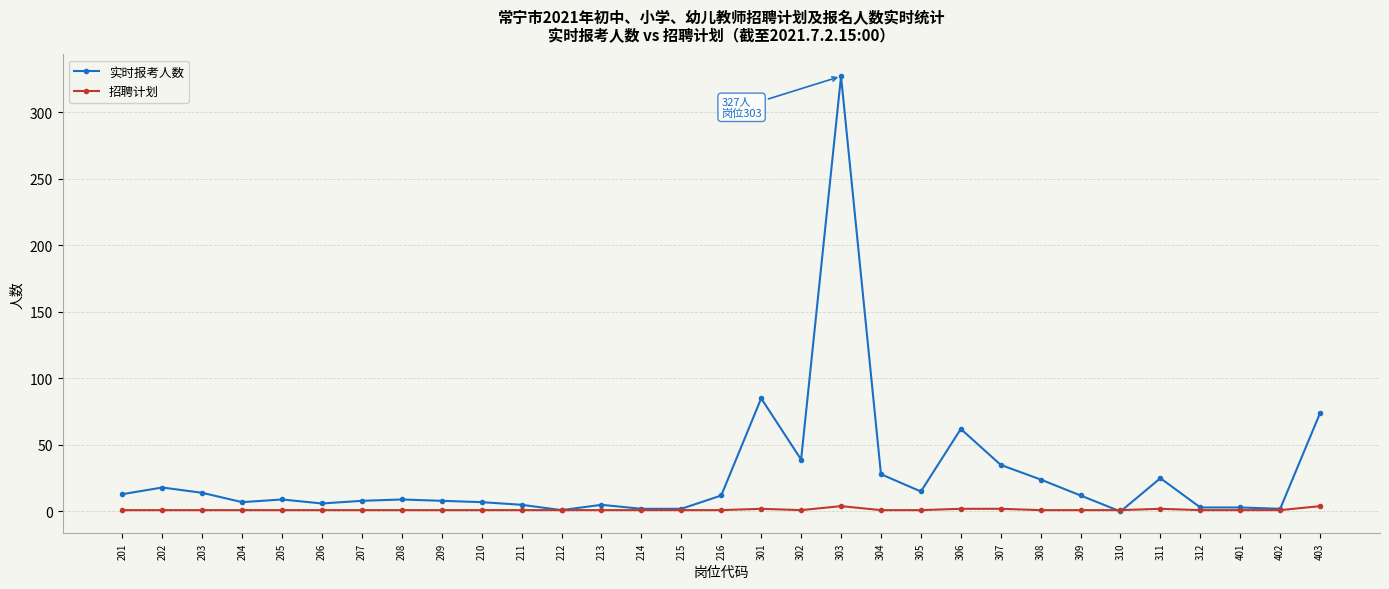

After their last crossing, which series has the higher values: 实时报考人数 or 招聘计划?

实时报考人数